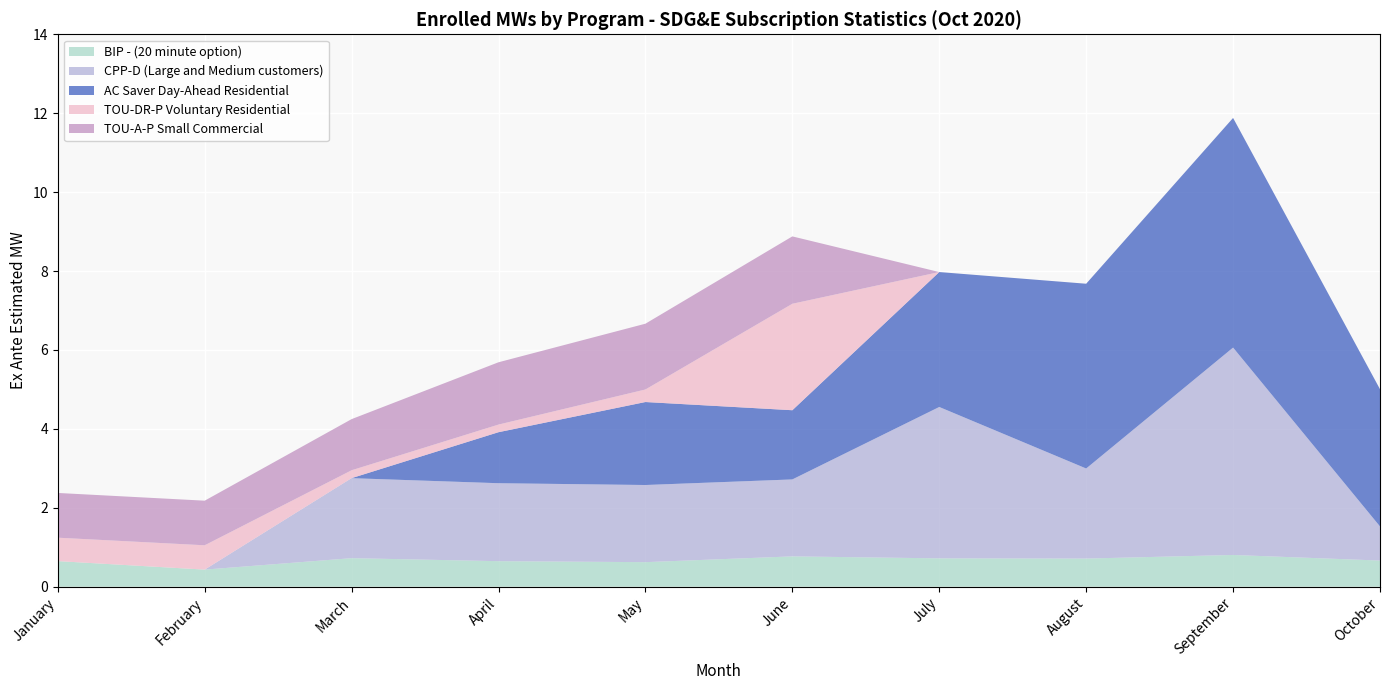

Reading left to right, list all the values displayed in this chart.

BIP - (20 minute option): 0.6	0.4	0.7	0.6	0.6	0.8	0.7	0.7	0.8	0.7
CPP-D (Large and Medium customers): 0.0	0.0	2.0	2.0	2.0	2.0	3.8	2.3	5.3	0.9
AC Saver Day-Ahead Residential: 0.0	0.0	0.0	1.3	2.1	1.8	3.4	4.7	5.8	3.5
TOU-DR-P Voluntary Residential: 0.6	0.6	0.2	0.2	0.3	2.7	0.0	0.0	0.0	0.0
TOU-A-P Small Commercial: 1.1	1.1	1.3	1.6	1.7	1.7	0.0	0.0	0.0	0.0